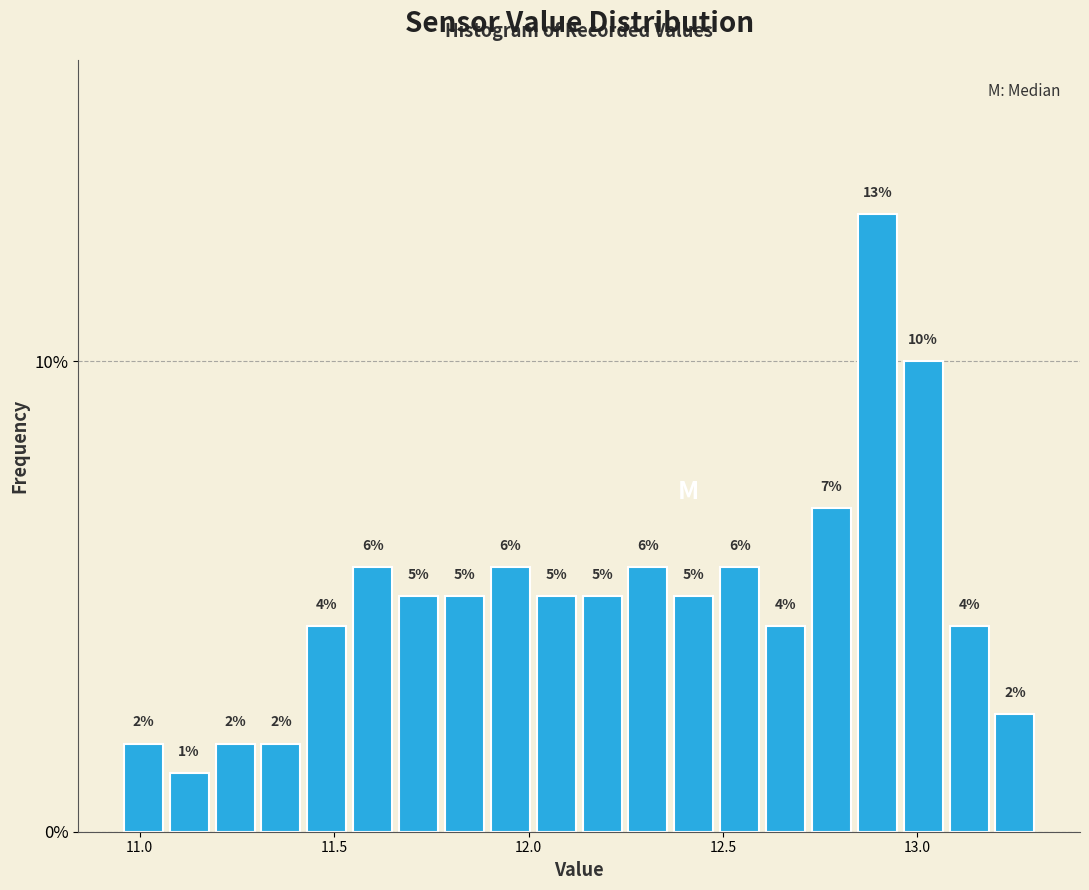

Around what value on the x-axis is the tallest bar? Give the approximate position of its centre, as read against the axis.

12.90